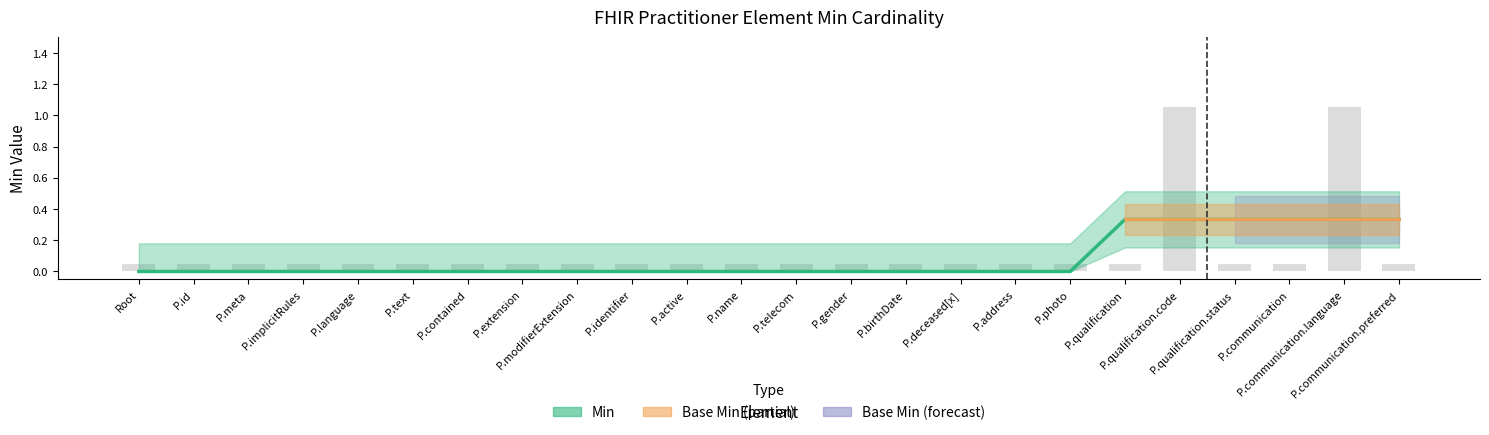

List the labels in order of value, largest first.

P.qualification.code, P.communication.language, Root, P.id, P.meta, P.implicitRules, P.language, P.text, P.contained, P.extension, P.modifierExtension, P.identifier, P.active, P.name, P.telecom, P.gender, P.birthDate, P.deceased[x], P.address, P.photo, P.qualification, P.qualification.status, P.communication, P.communication.preferred